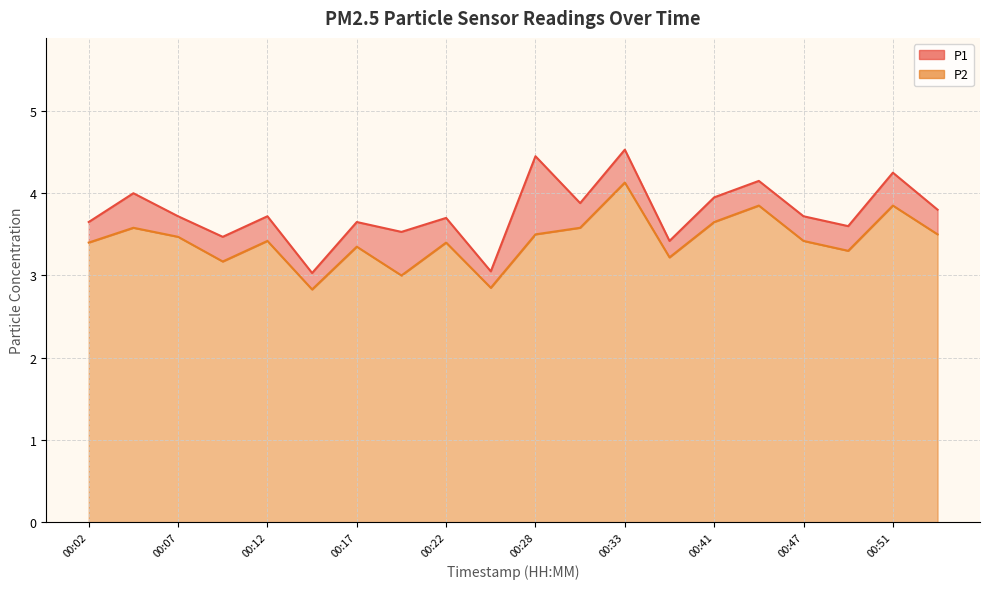

At which category is the sum across all series the highest?

00:33